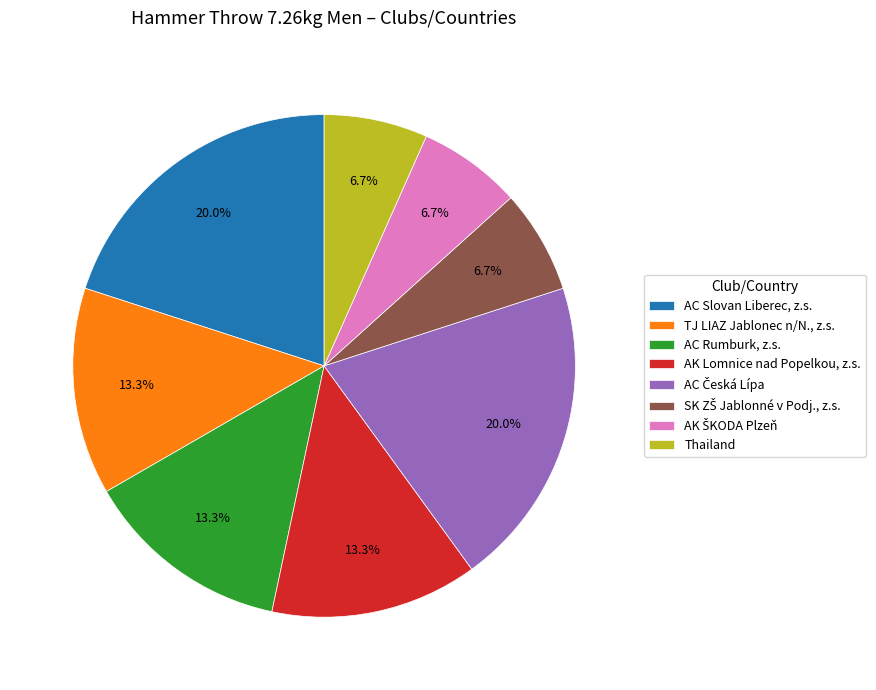

What percentage is the Thailand slice, to the nearest percent?

7%